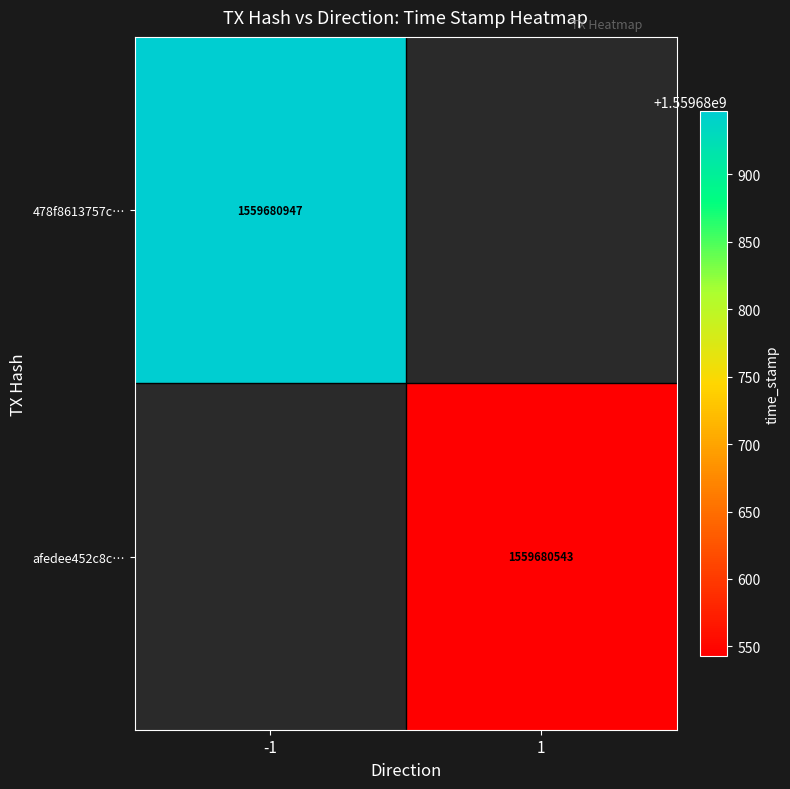

How many categories are shown in the chart?

2